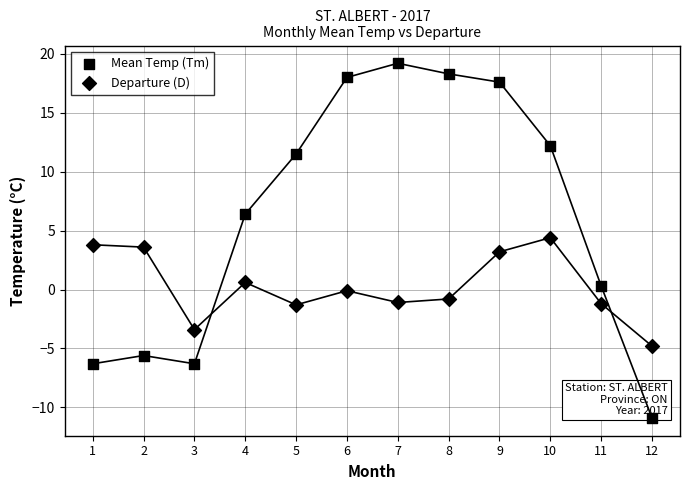

How many points are shown in the scatter plot?

24